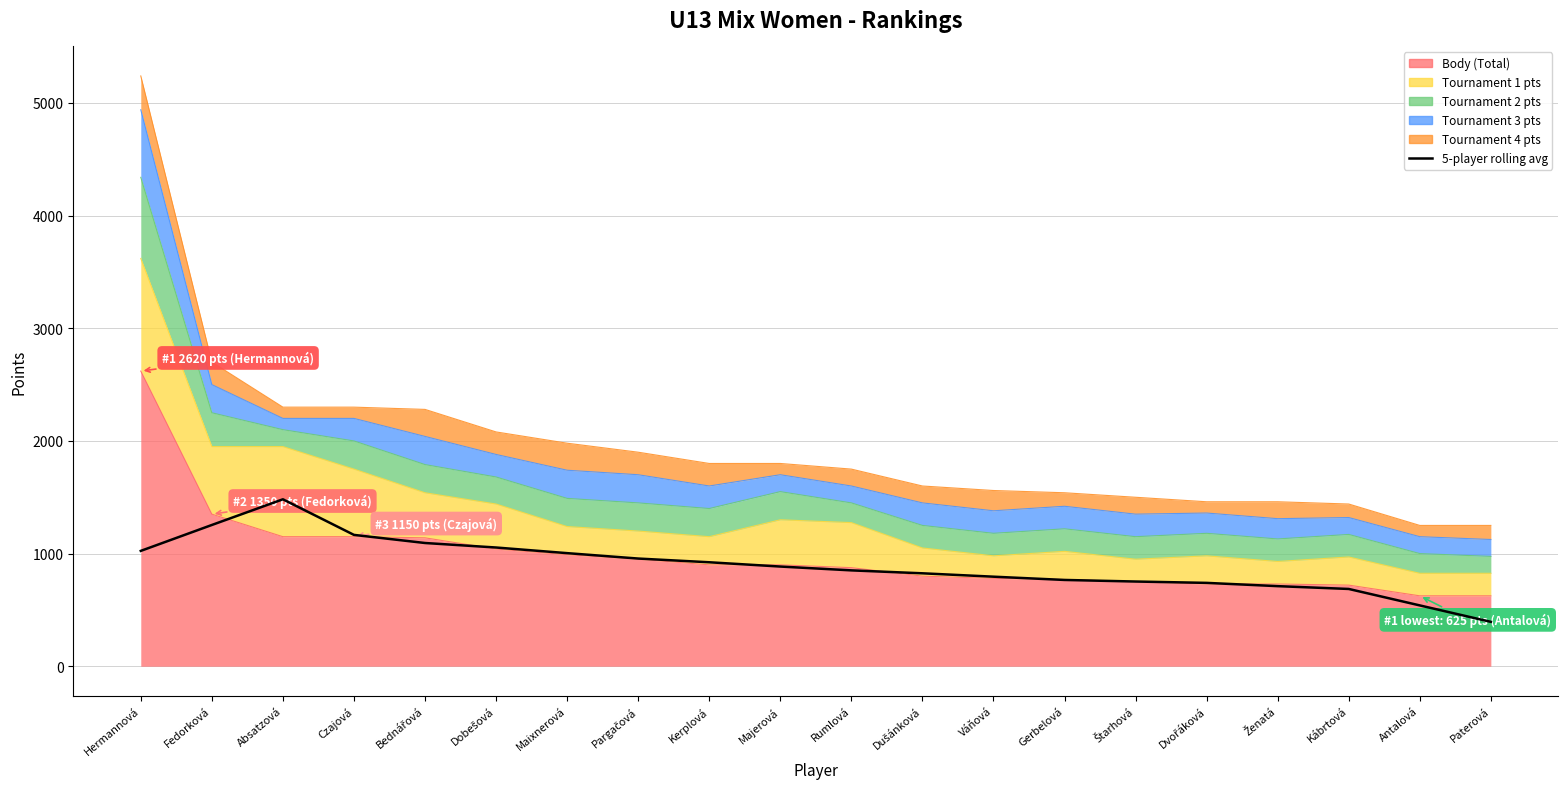

True or false: there are more than 0 points higher than both neighbors.

True